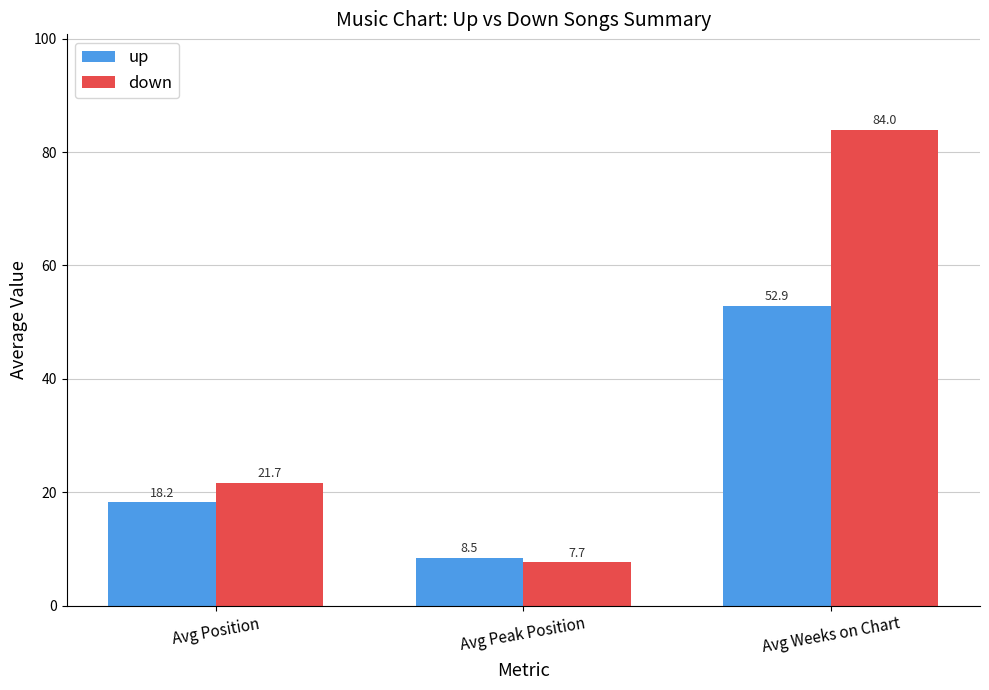

Reading left to right, extract all data points from this chart.

up: Avg Position=18.2	Avg Peak Position=8.5	Avg Weeks on Chart=52.9
down: Avg Position=21.7	Avg Peak Position=7.7	Avg Weeks on Chart=84.0